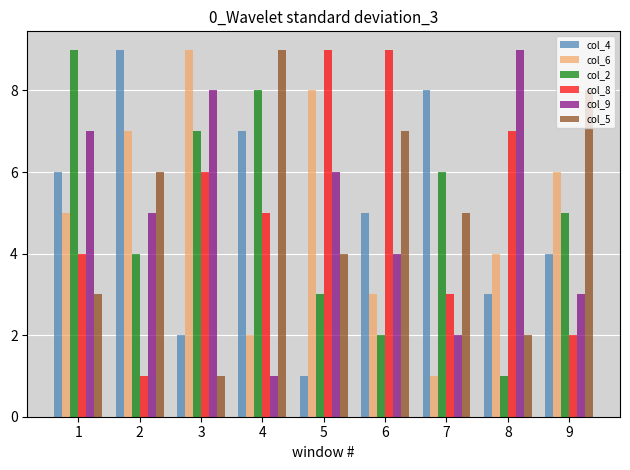

How many values in the col_2 series are below 5?

4